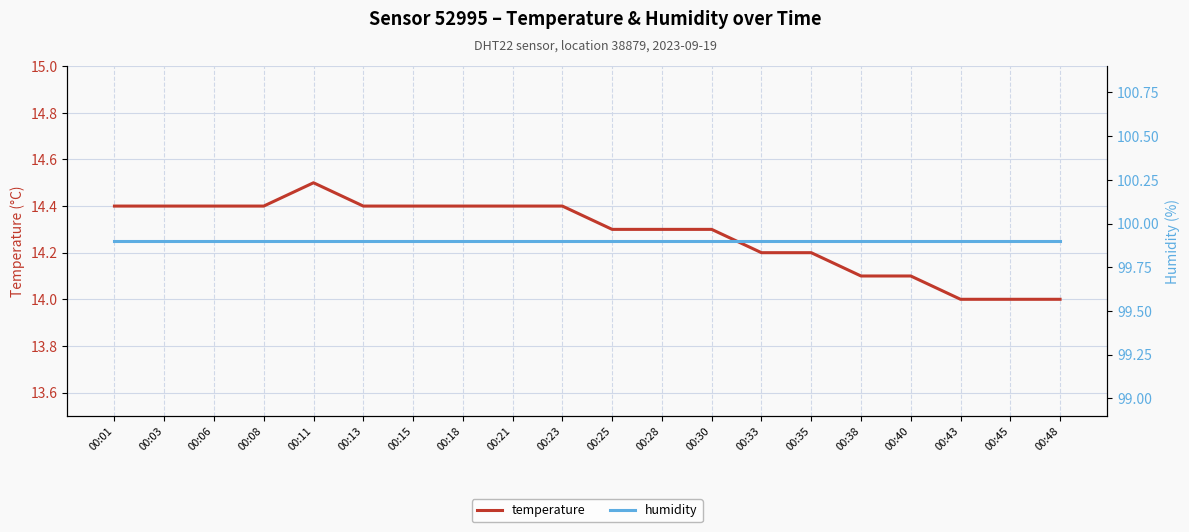

Which has a higher value, 00:48 or 00:33?

00:33